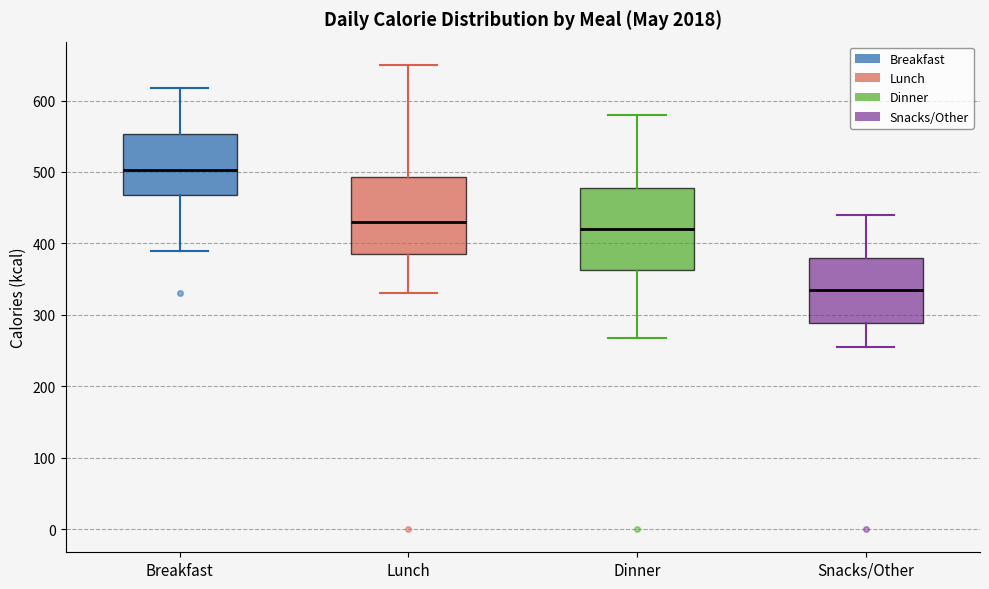

Reading left to right, transcribe this box plot: for each box, give where its median line is, the range the box spans, and where its two whiskers end, as read against the y-axis. The values are not printed on the chart, so give them approximately, as read against the axis.

Breakfast: median 500, box 470 to 550, whiskers 390 to 620
Lunch: median 430, box 390 to 490, whiskers 330 to 650
Dinner: median 420, box 360 to 480, whiskers 270 to 580
Snacks/Other: median 340, box 290 to 380, whiskers 260 to 440